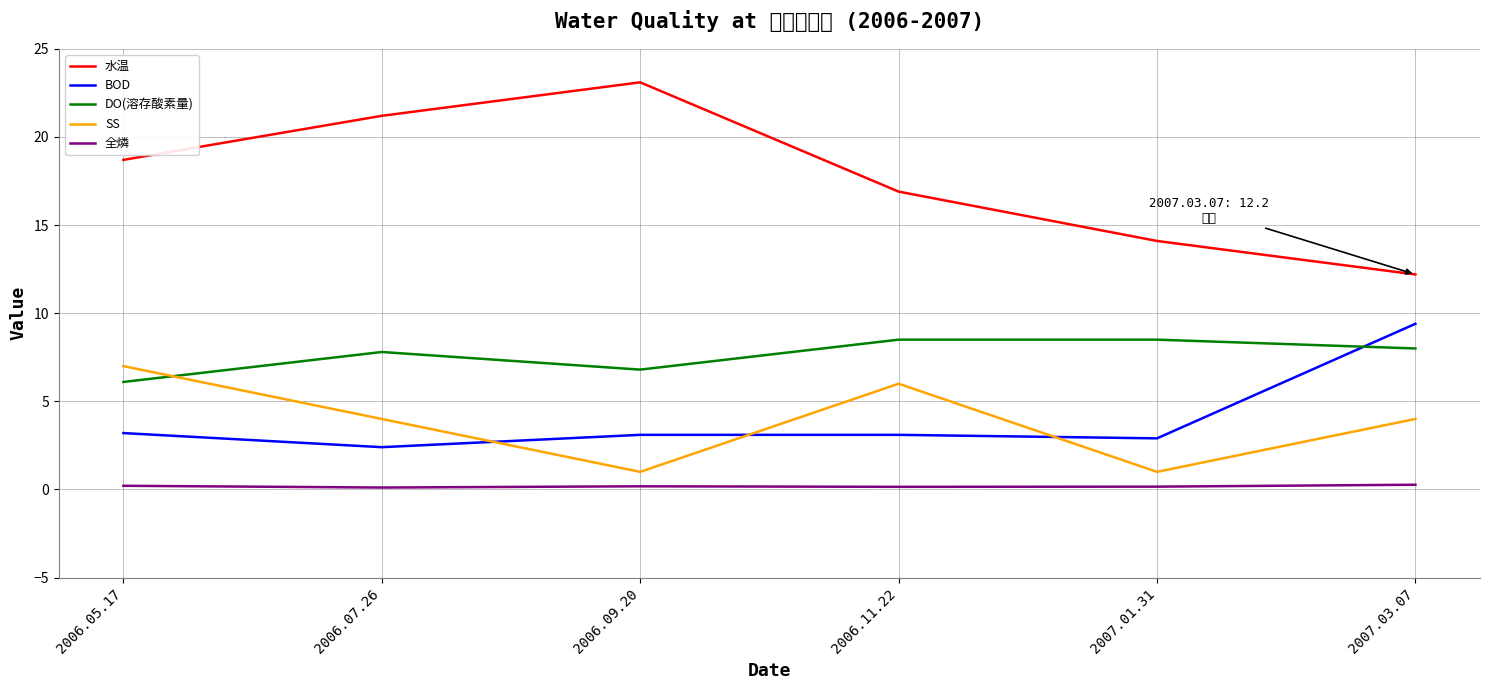

Is this an area chart (filled region under the line)?

No